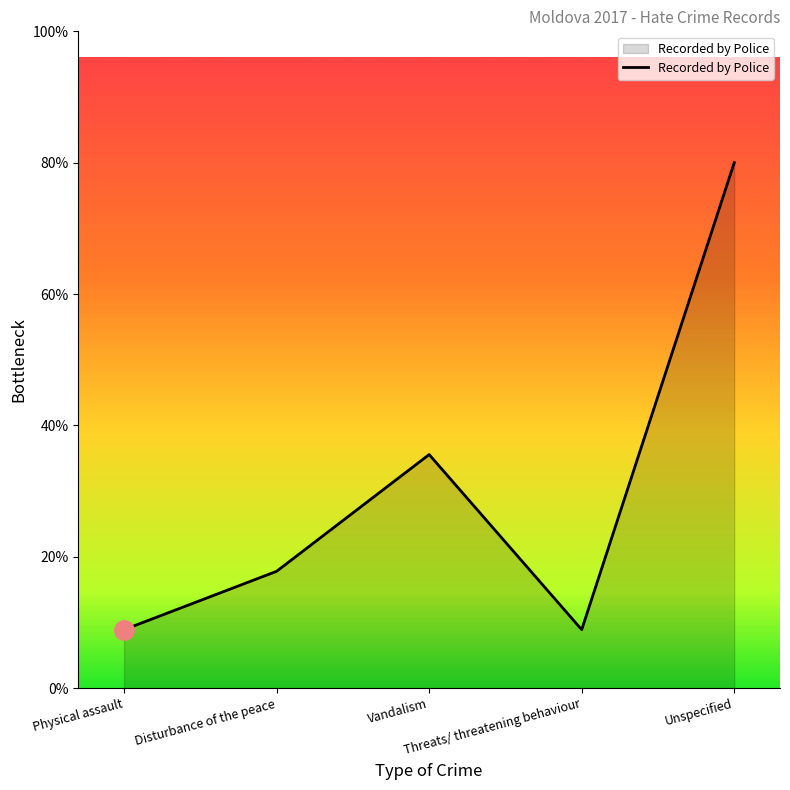

What is the ratio of the value at Disturbance of the peace to the value at Threats/ threatening behaviour?

2.0